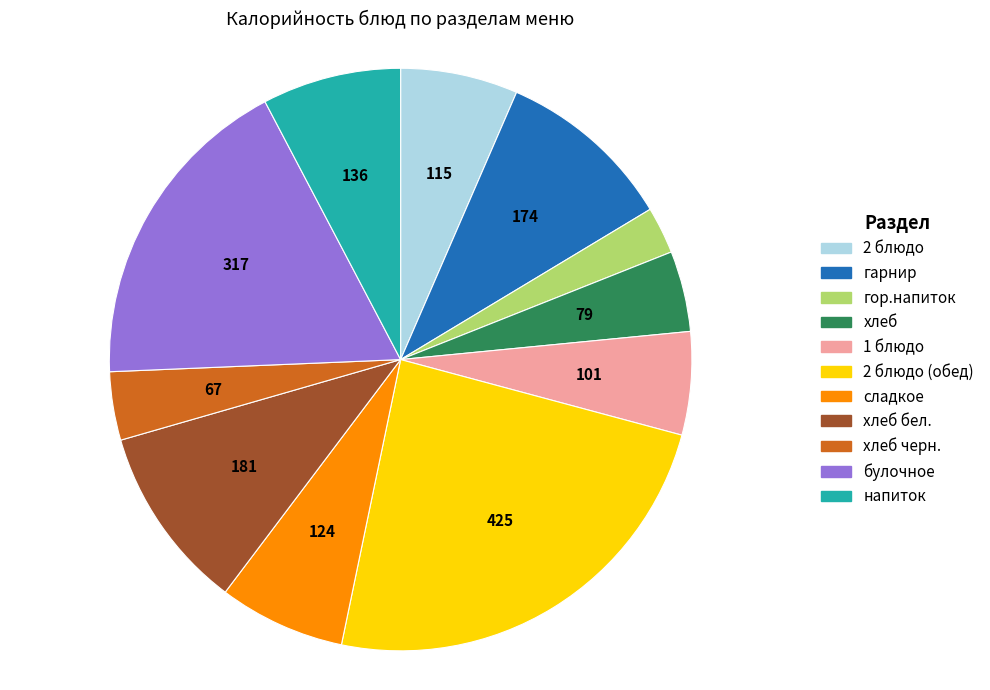

Is there any slice that represents more than half of the pie?

No